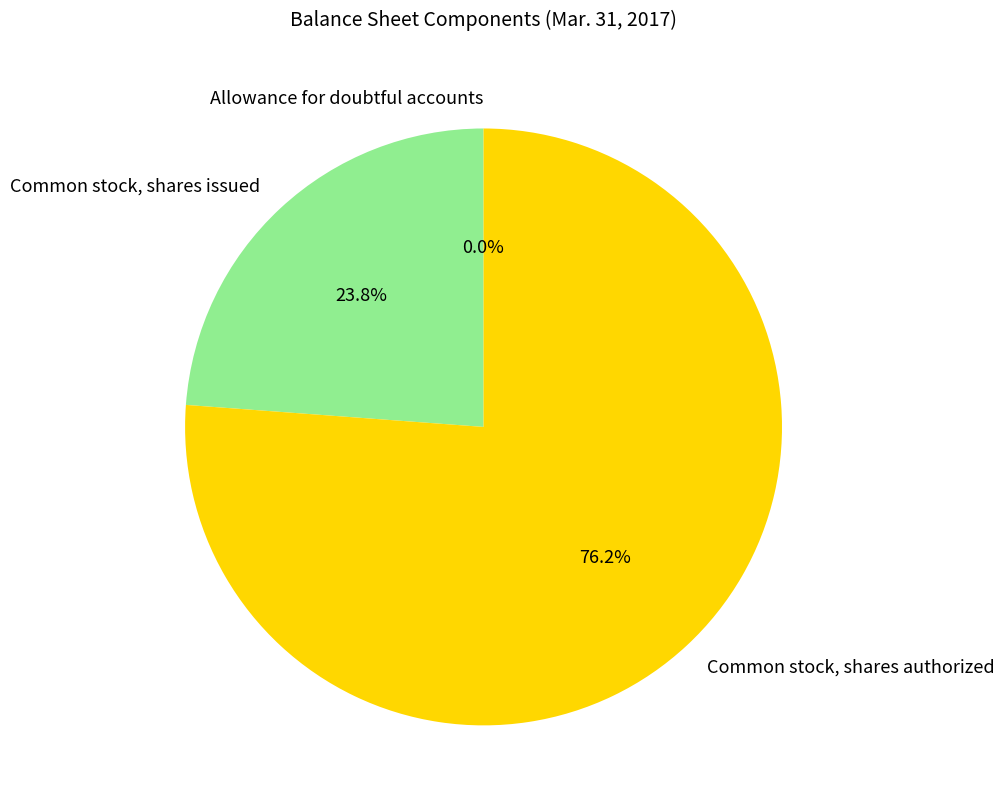

Is the sum of Common stock, shares authorized and Common stock, shares issued greater than half?

Yes